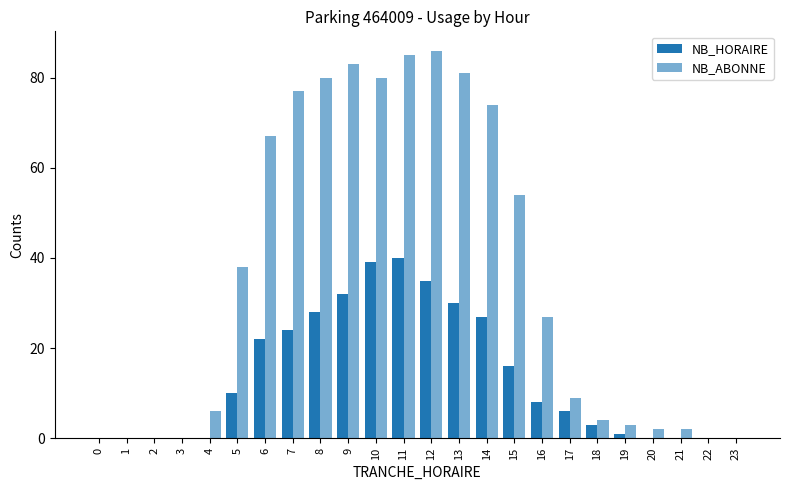

At how many categories does at least one series exceed 6?

13